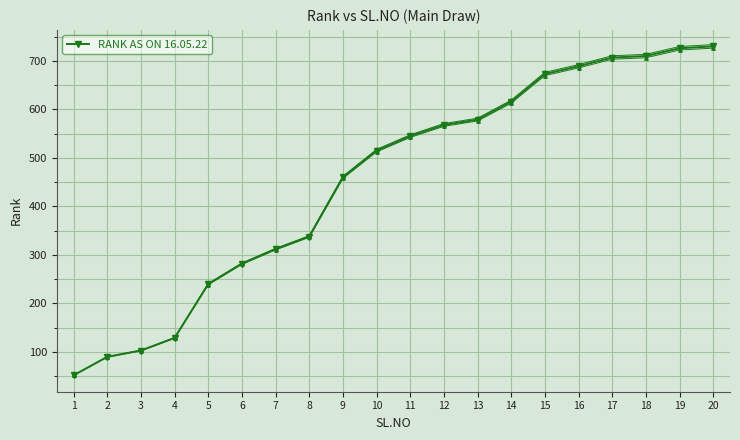

List the labels in order of value, largest first.

20, 19, 18, 17, 16, 15, 14, 13, 12, 11, 10, 9, 8, 7, 6, 5, 4, 3, 2, 1